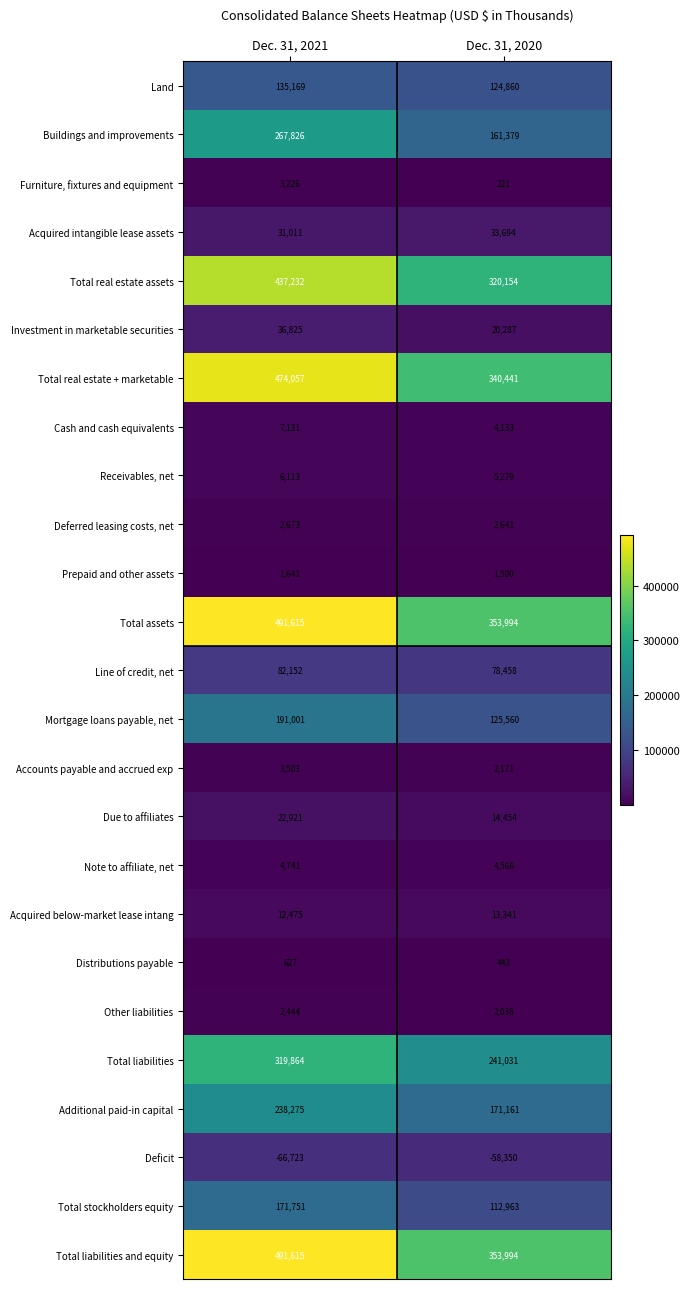

True or false: Additional paid-in capital has a value of 49616 at Dec. 31, 2020.

False